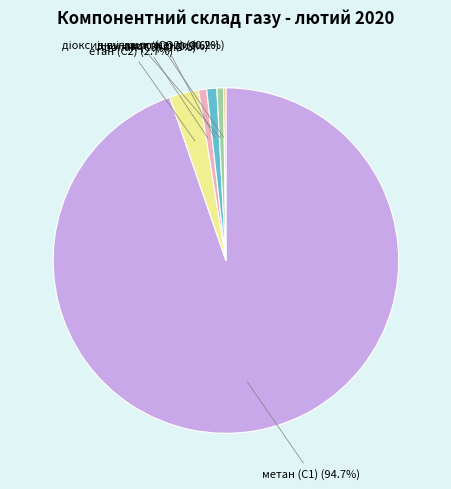

Which category has the biggest portion of the pie?

метан (С1)